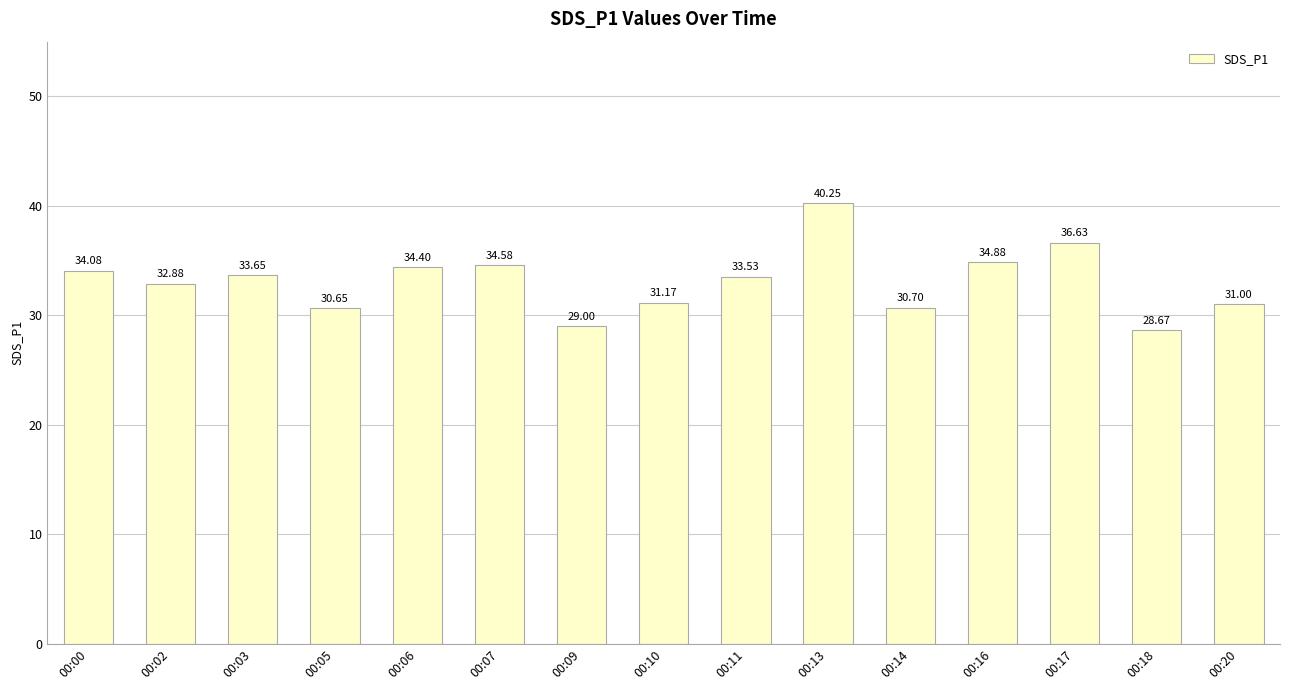

How many values are below 33?

7